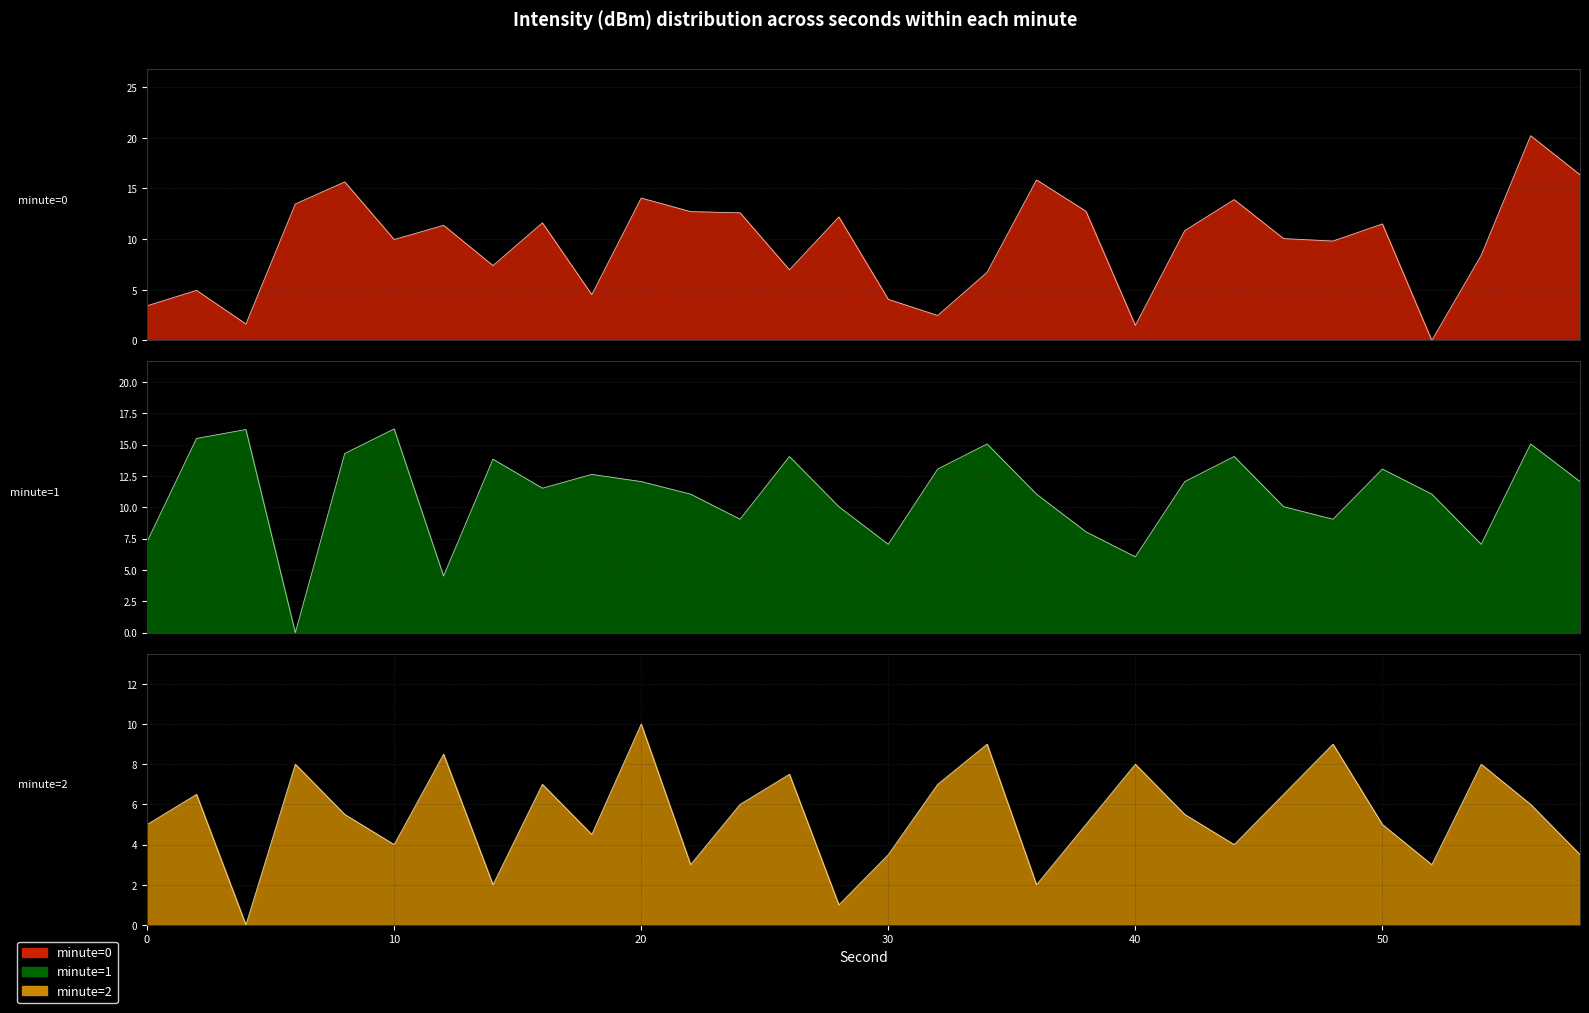

Reading left to right, list all the values displayed in this chart.

minute_0: 0=3.4	2=4.9	4=1.6	6=13.5	8=15.6	10=10.0	12=11.4	14=7.4	16=11.6	18=4.5	20=14.1	22=12.7	24=12.6	26=7.0	28=12.2	30=4.1	32=2.5	34=6.7	36=15.8	38=12.8	40=1.5	42=10.8	44=13.9	46=10.1	48=9.8	50=11.5	52=0.0	54=8.4	56=20.2	58=16.3
minute_1: 0=7.3	2=15.5	4=16.2	6=0.0	8=14.3	10=16.3	12=4.5	14=13.8	16=11.5	18=12.6	20=12.0	22=11.0	24=9.0	26=14.0	28=10.0	30=7.0	32=13.0	34=15.0	36=11.0	38=8.0	40=6.0	42=12.0	44=14.0	46=10.0	48=9.0	50=13.0	52=11.0	54=7.0	56=15.0	58=12.0
minute_2: 0=5.0	2=6.5	4=0.0	6=8.0	8=5.5	10=4.0	12=8.5	14=2.0	16=7.0	18=4.5	20=10.0	22=3.0	24=6.0	26=7.5	28=1.0	30=3.5	32=7.0	34=9.0	36=2.0	38=5.0	40=8.0	42=5.5	44=4.0	46=6.5	48=9.0	50=5.0	52=3.0	54=8.0	56=6.0	58=3.5